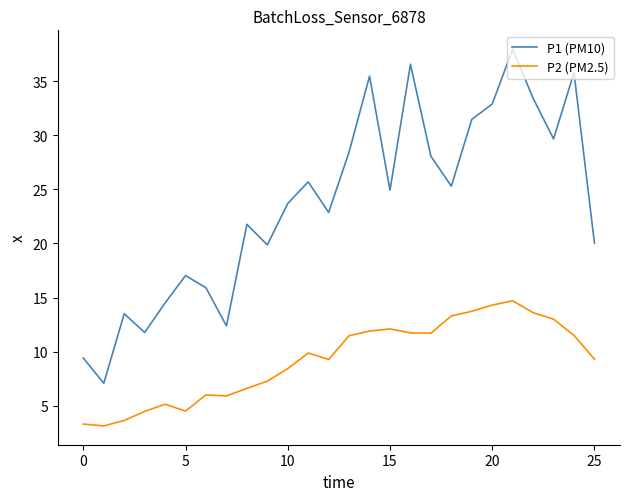

Rank the series by their maximum value, from lowest to highest.

P2 (PM2.5), P1 (PM10)